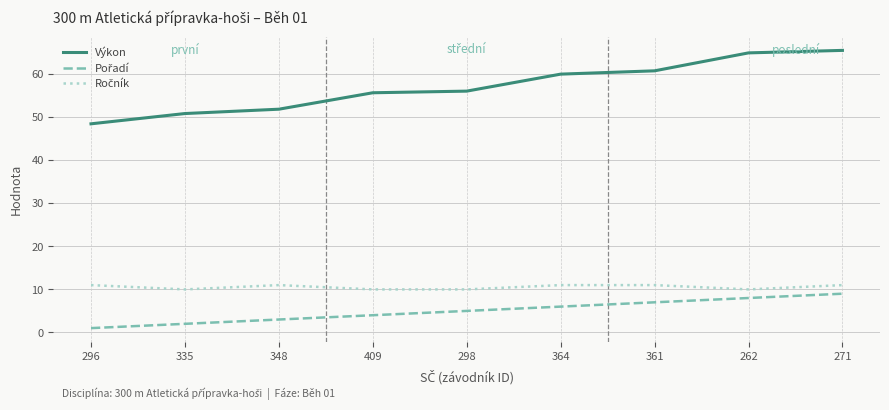

Which series changed the most between 348 and 409?

Výkon